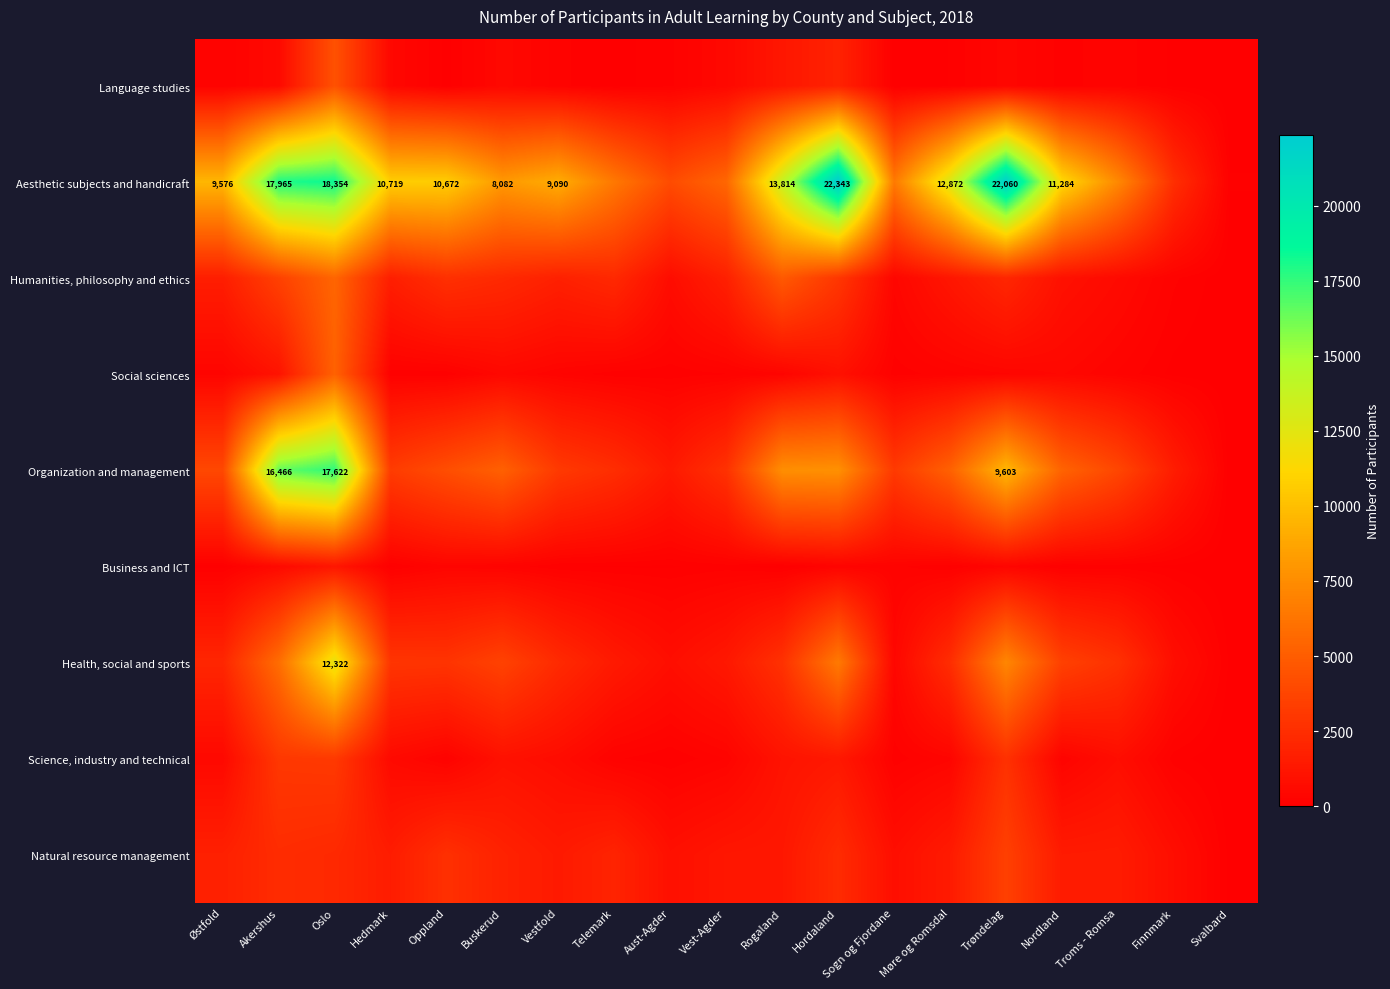

The Organization and management series shows 28183 at Akershus. True or false?

False